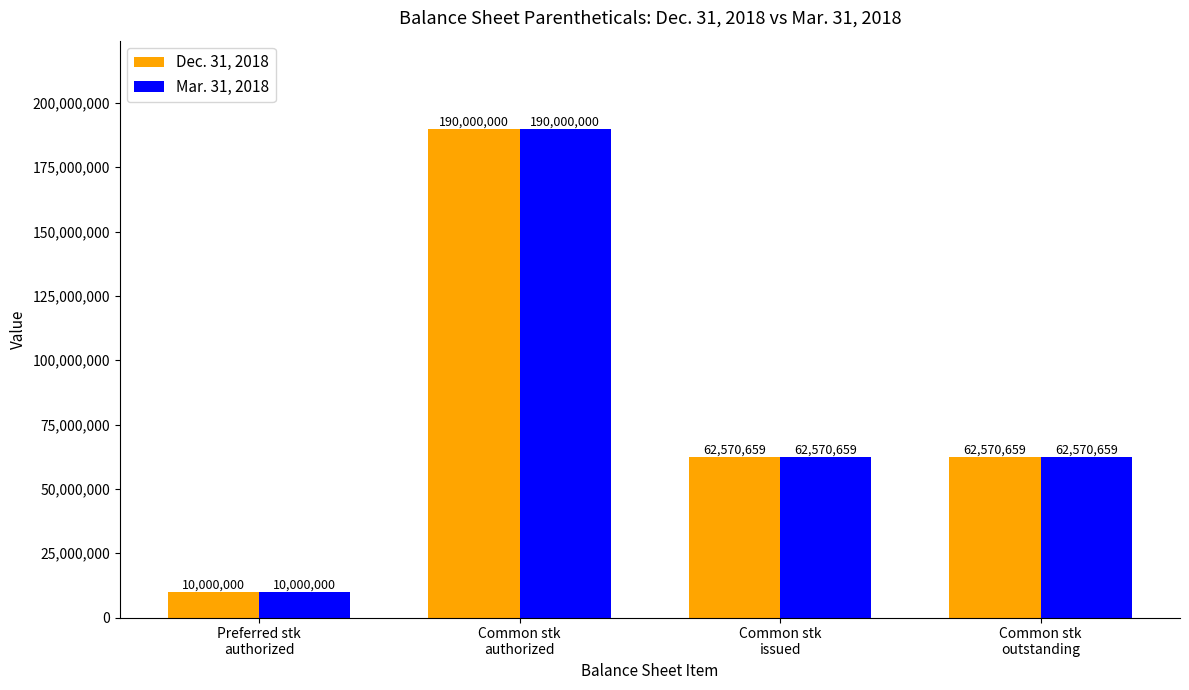

What is the sum of the Mar. 31, 2018 values at Common stk
outstanding and Common stk
issued?

125141318